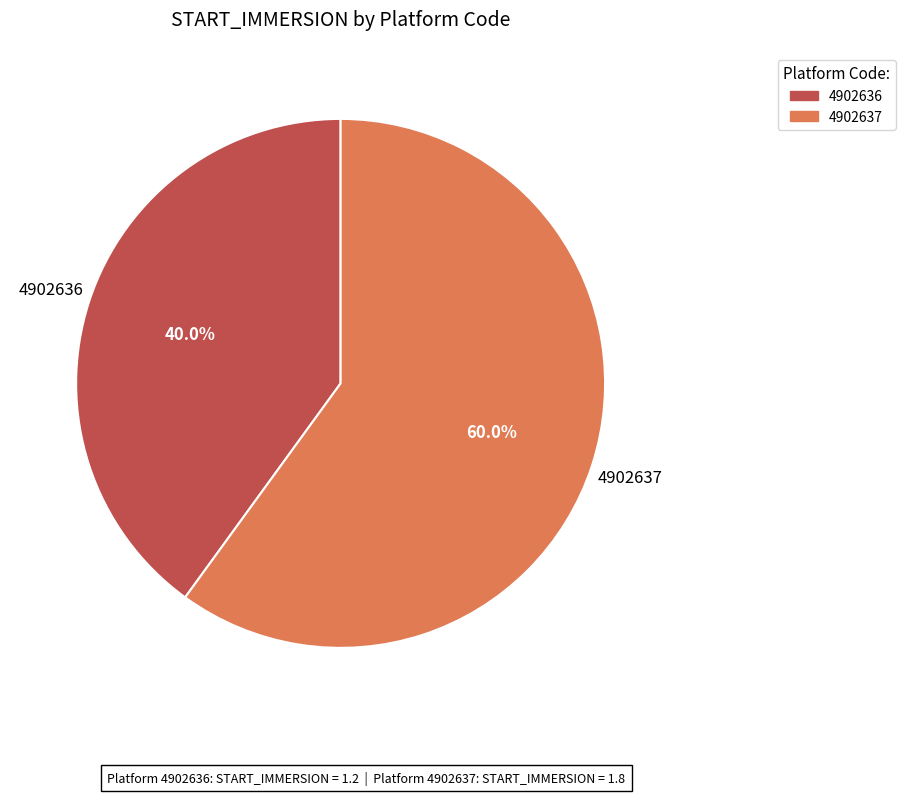

What is the majority slice?

4902637